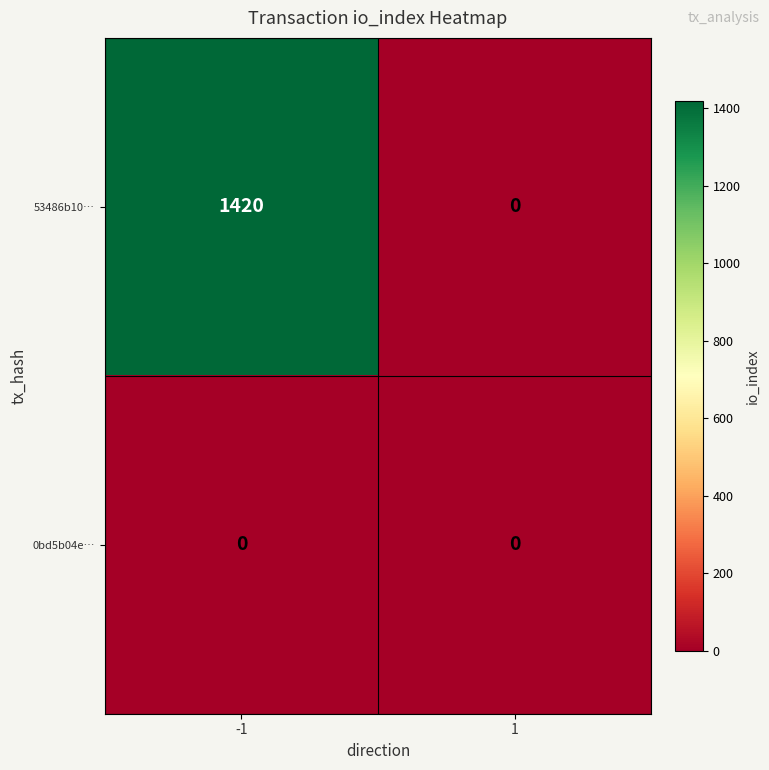

True or false: 53486b10… has a value of 933 at 1.

False